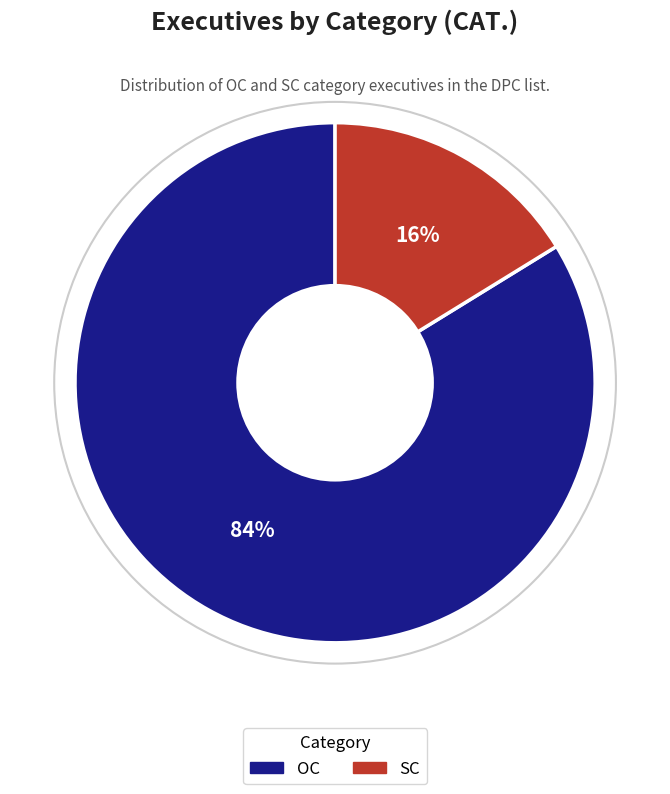

How many segments does this pie chart have?

2